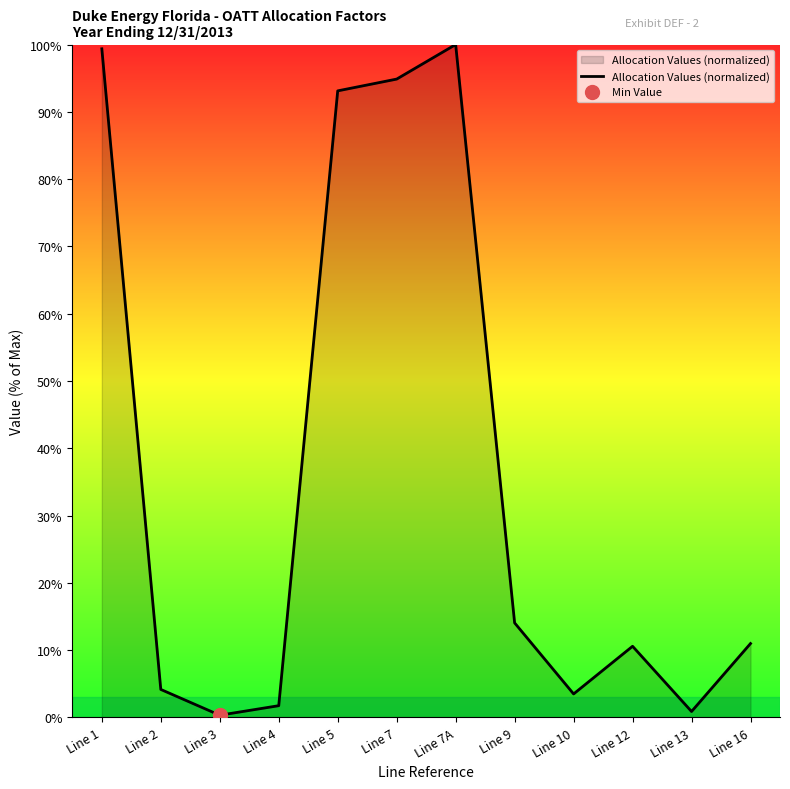

How many values are below 10?

5